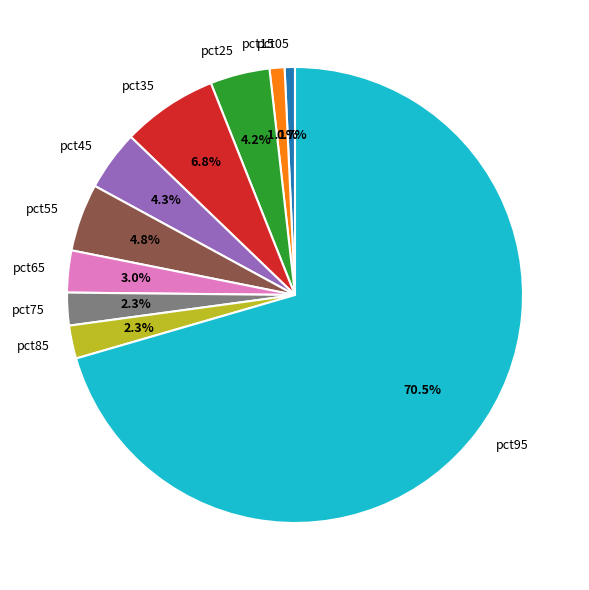

To the nearest percent, what percentage of the pie is pct45?

4%